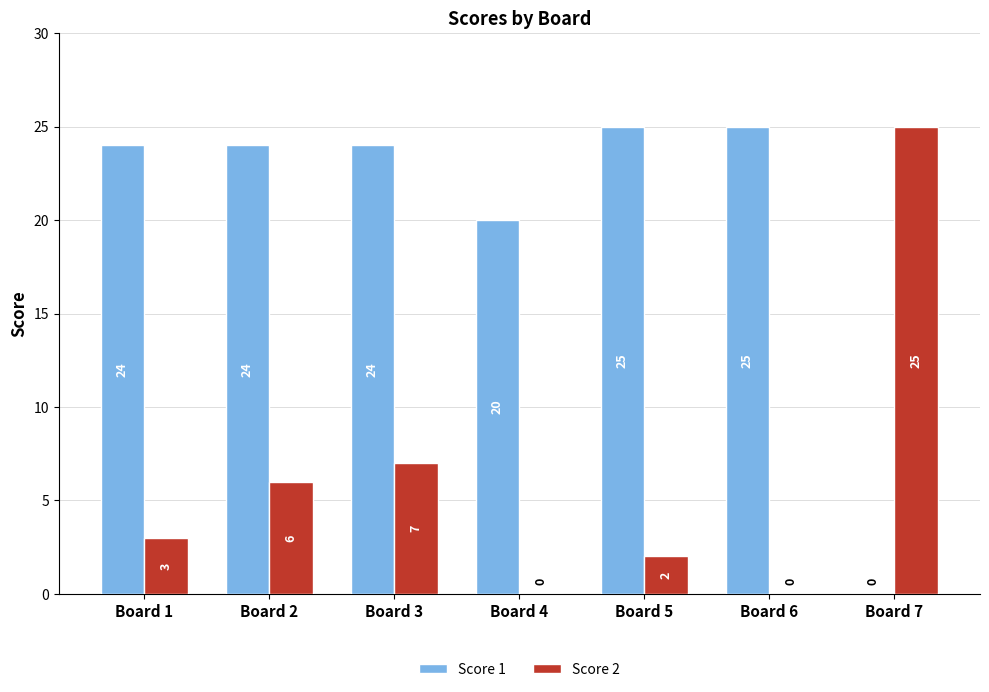

What is the approximate value of Score 1 at Board 6?

25